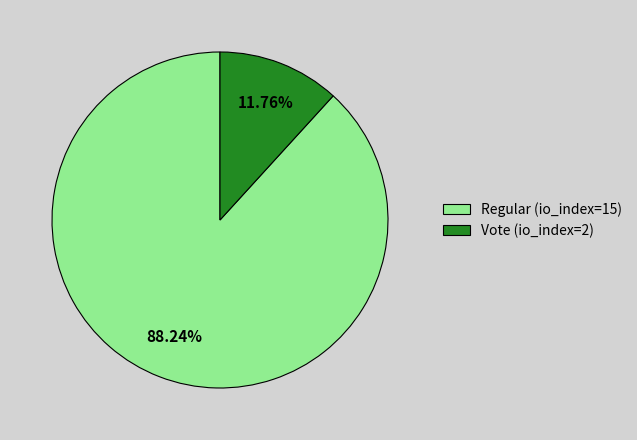

The Vote (io_index=2) slice represents 12% of the pie. True or false?

True